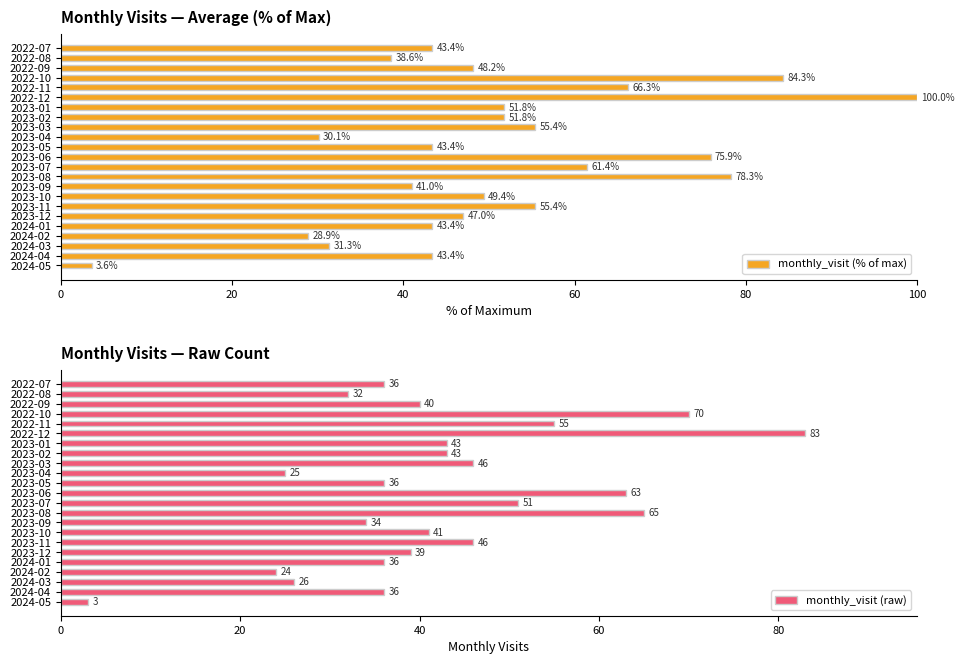

Reading left to right, what are all the values shown in this chart?

monthly_visit (% of max): 43.4	38.6	48.2	84.3	66.3	100.0	51.8	51.8	55.4	30.1	43.4	75.9	61.4	78.3	41.0	49.4	55.4	47.0	43.4	28.9	31.3	43.4	3.6
monthly_visit (raw): 36.0	32.0	40.0	70.0	55.0	83.0	43.0	43.0	46.0	25.0	36.0	63.0	51.0	65.0	34.0	41.0	46.0	39.0	36.0	24.0	26.0	36.0	3.0